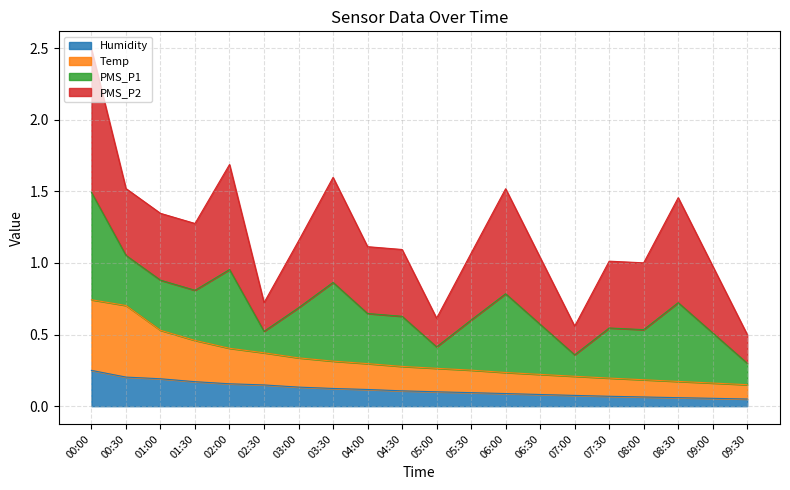

Is it true that Humidity equals 0.2 at 00:30?

True